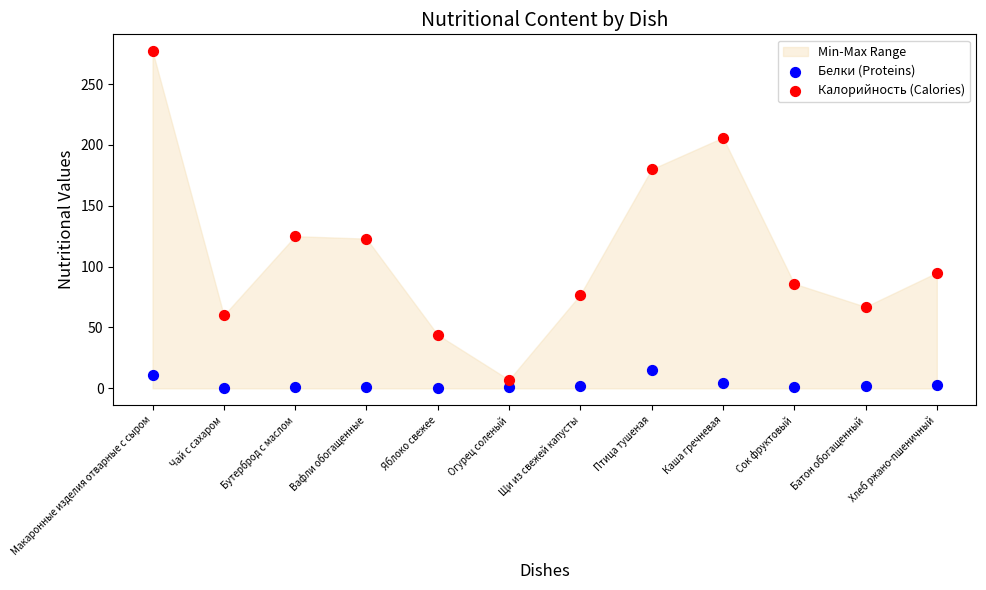

Which series has the widest spread of Y values?

Калорийность (Calories)